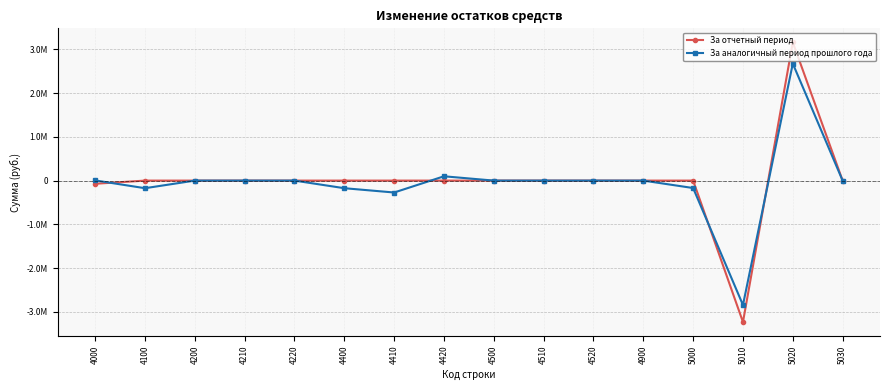

Reading right to left, transcribe all the data shown in this chart.

За отчетный период: 0.0	3163659.7	-3236237.0	0.0	0.0	0.0	0.0	0.0	0.0	0.0	0.0	0.0	0.0	0.0	0.0	-72577.2
За аналогичный период прошлого года: 0.0	2676536.1	-2846607.1	-170071.0	0.0	0.0	0.0	0.0	98529.2	-272539.4	-174010.2	0.0	0.0	0.0	-174010.2	3939.2